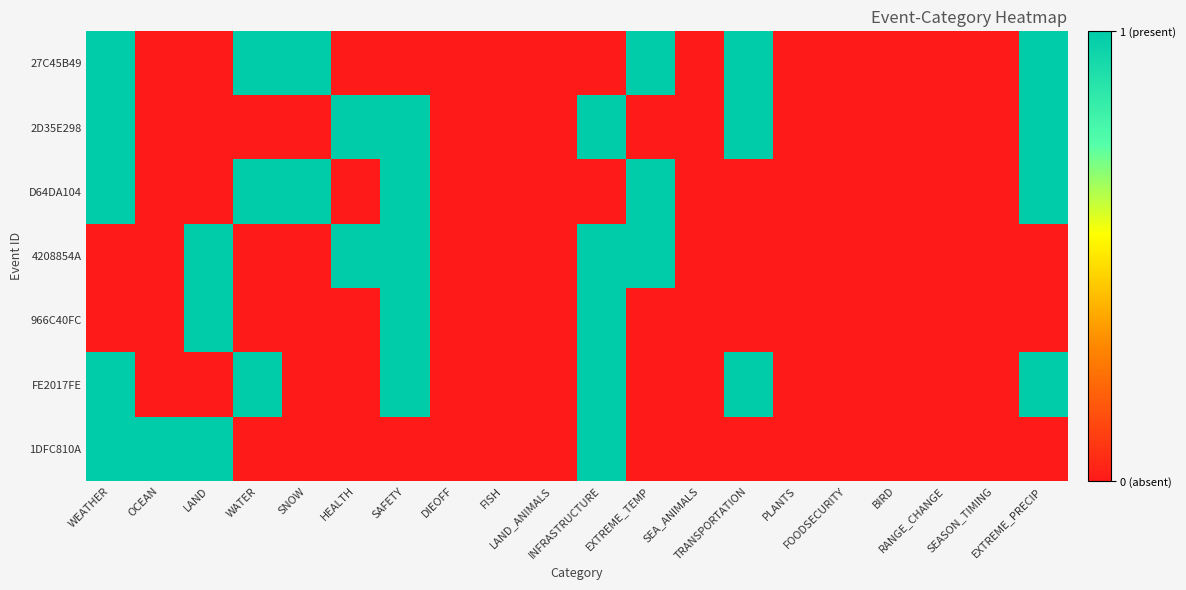

Between LAND and WATER, which is larger?

WATER